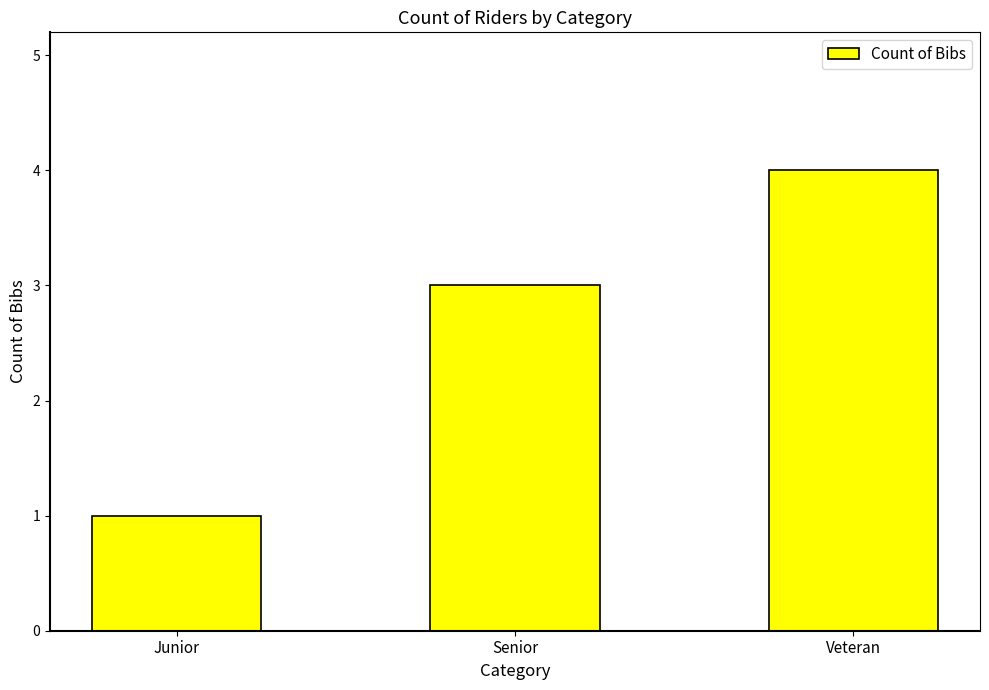

What is the change in value from Junior to Veteran?

+3